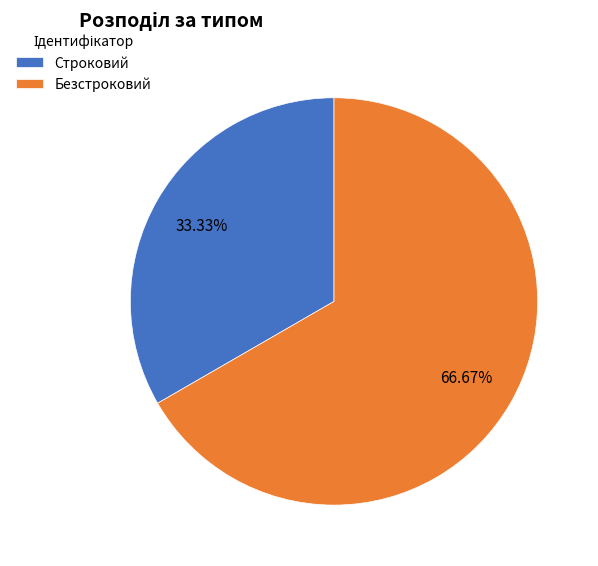

True or false: Строковий accounts for 33% of the total.

True